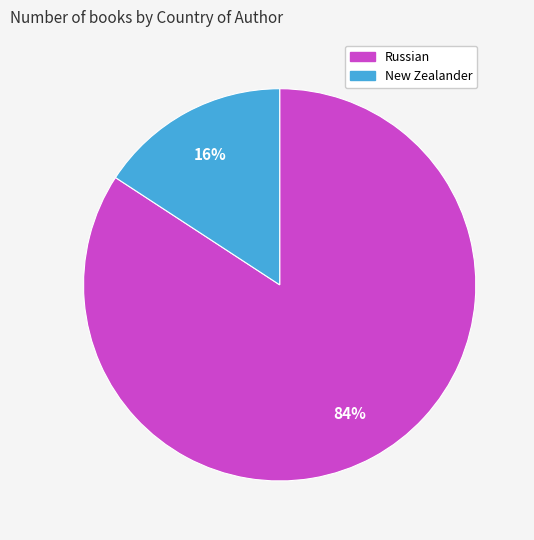

Do New Zealander and Russian together represent more than half of the pie?

Yes